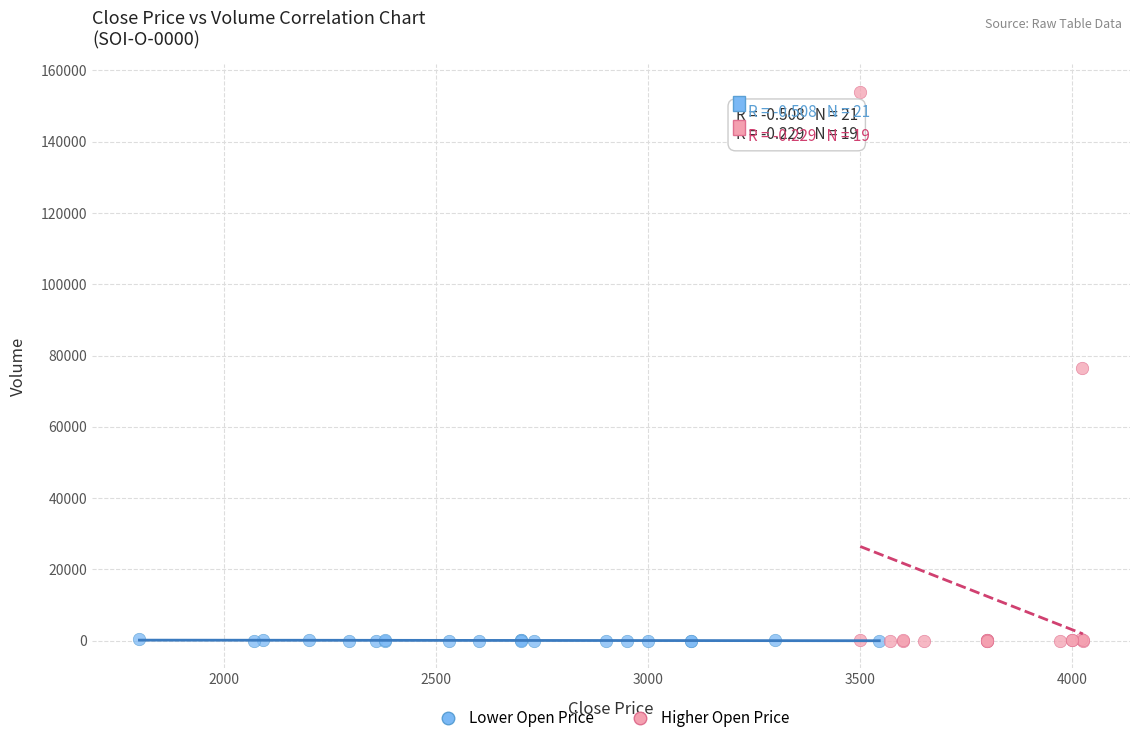

Which series has the widest spread of Y values?

Higher Open Price